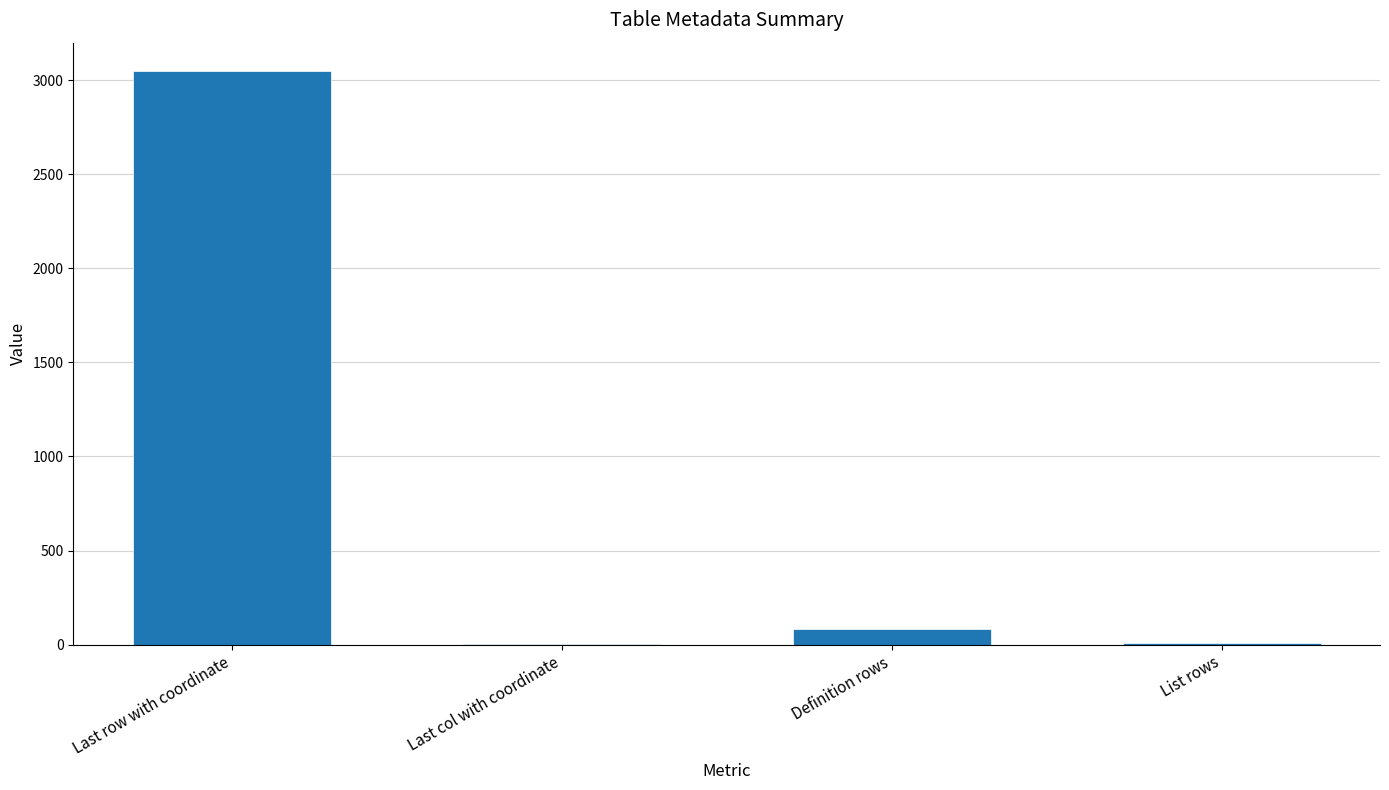

True or false: the data shows 3047 at Last row with coordinate.

True